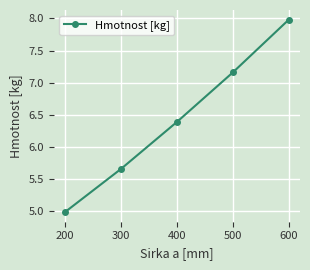

Where does the data first go above 6?

400